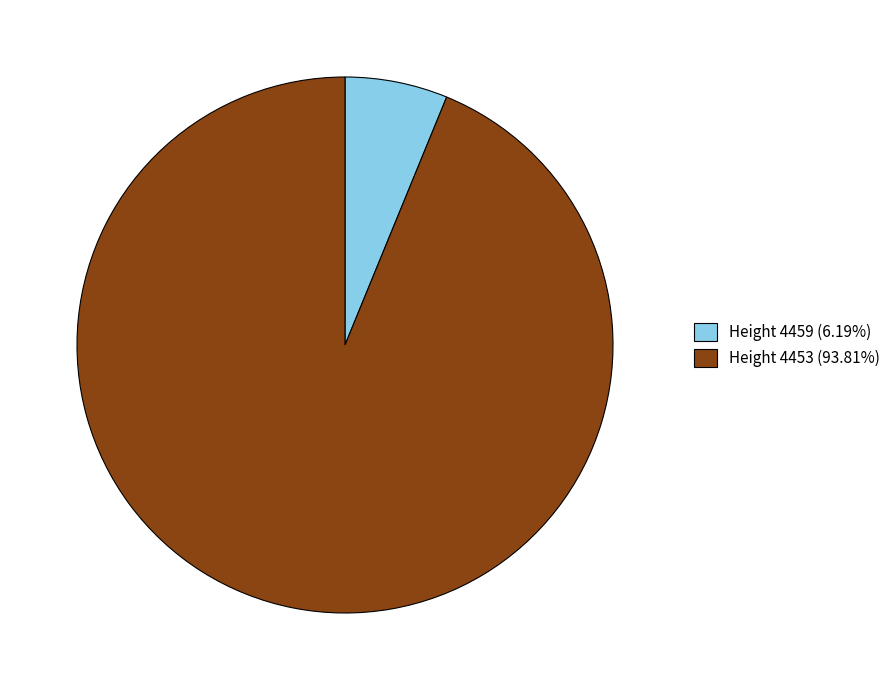

Is the sum of Height 4459 (6.19%) and Height 4453 (93.81%) greater than half?

Yes